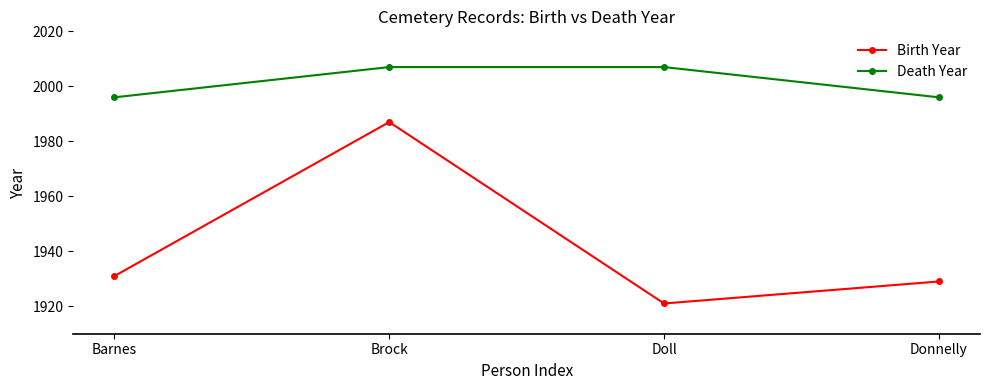

Is the value of Birth Year at Brock greater than the value of Death Year at Brock?

No